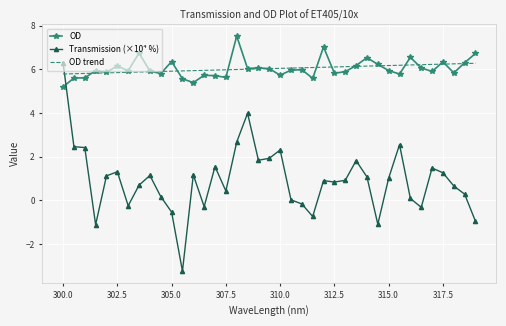

Which series has the widest spread of values?

Transmission (×10⁴ %)